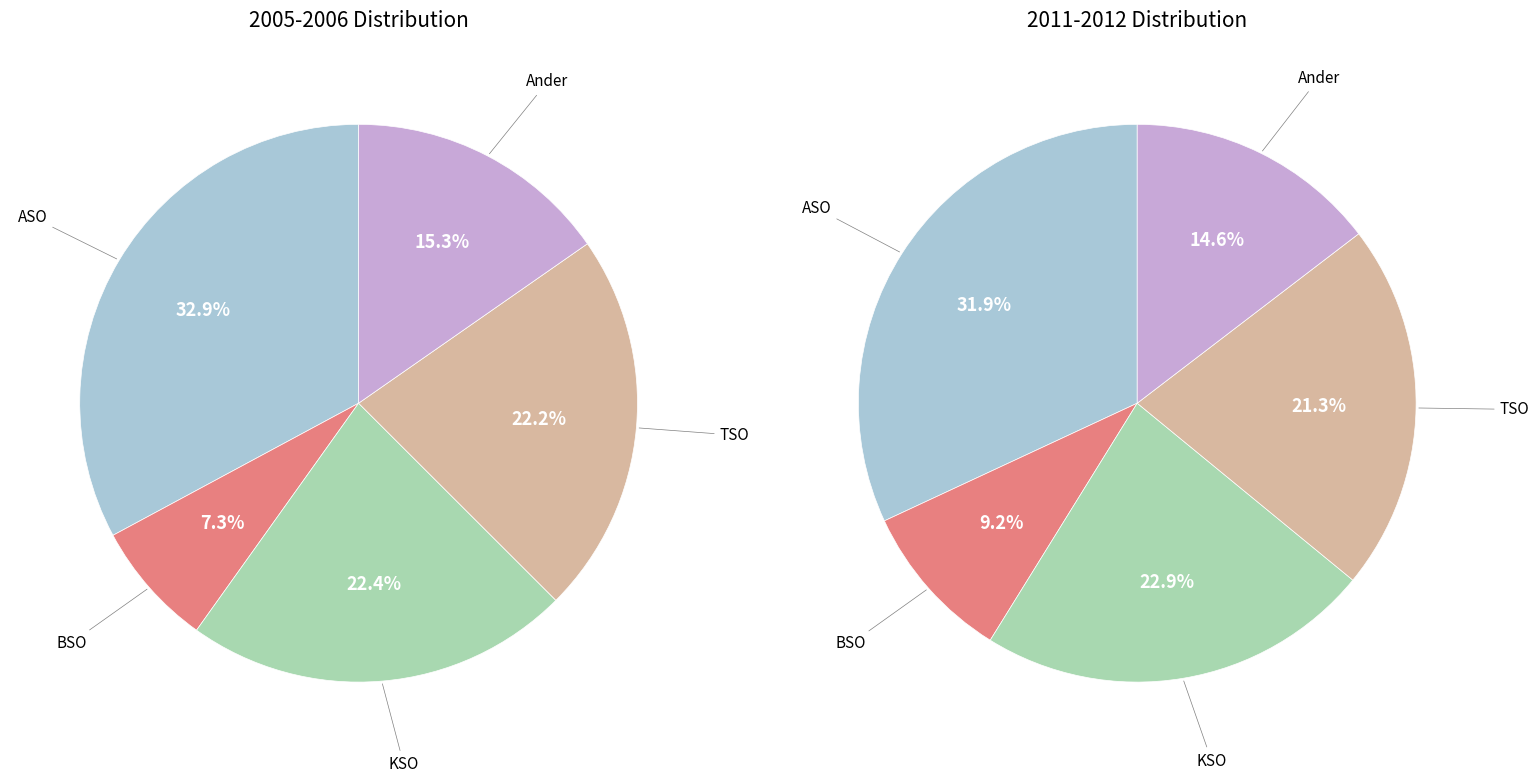

To the nearest percent, what portion does KSO represent?

22%